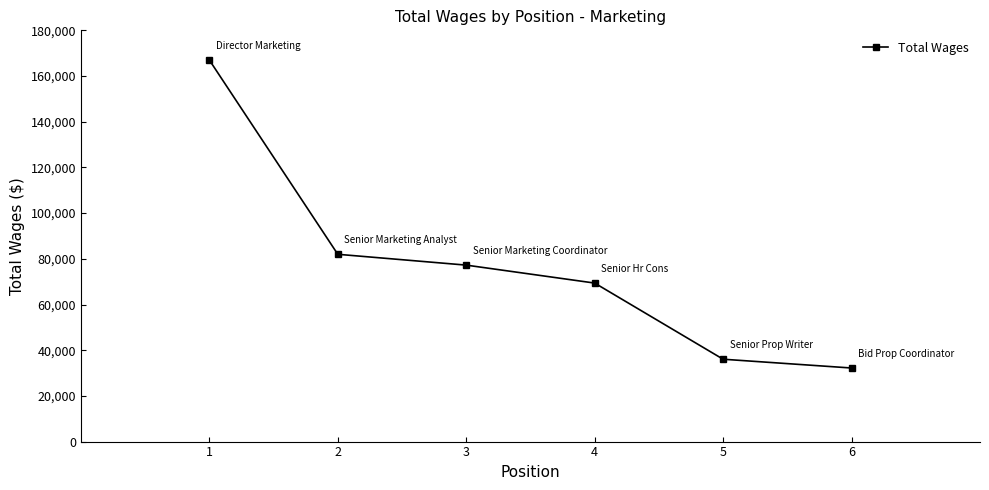

What is the sum of the values at 1 and 3?

244230